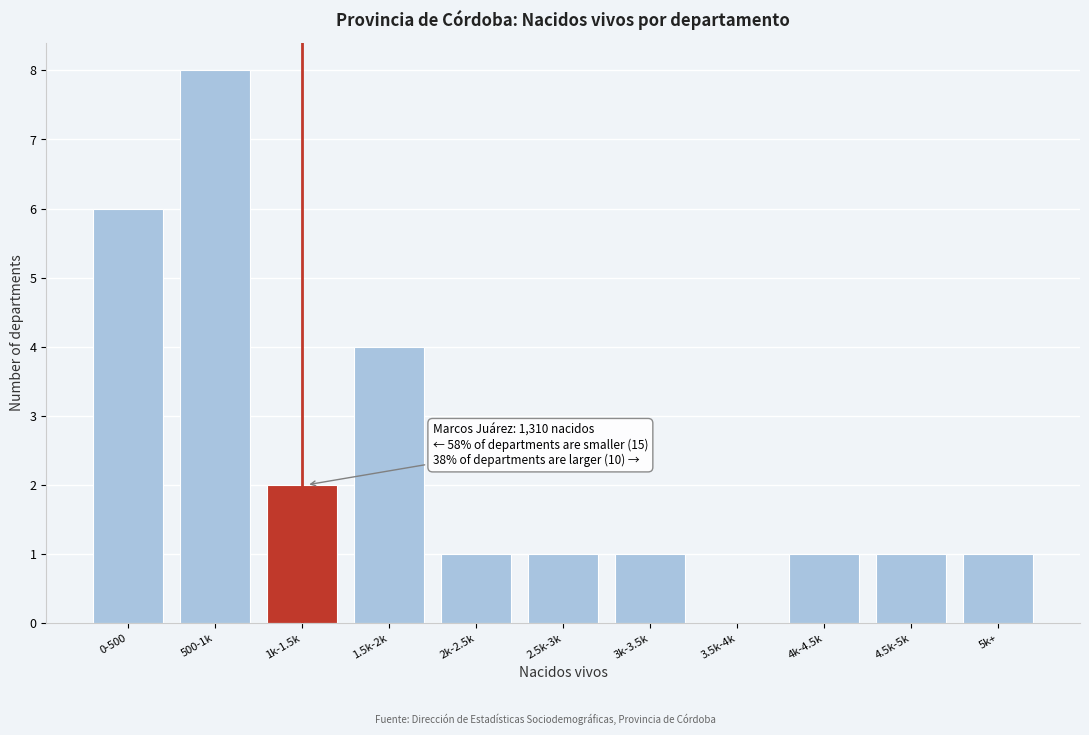

Reading left to right, what are all the values shown in this chart?

0-500=6	500-1k=8	1k-1.5k=2	1.5k-2k=4	2k-2.5k=1	2.5k-3k=1	3k-3.5k=1	3.5k-4k=0	4k-4.5k=1	4.5k-5k=1	5k+=1